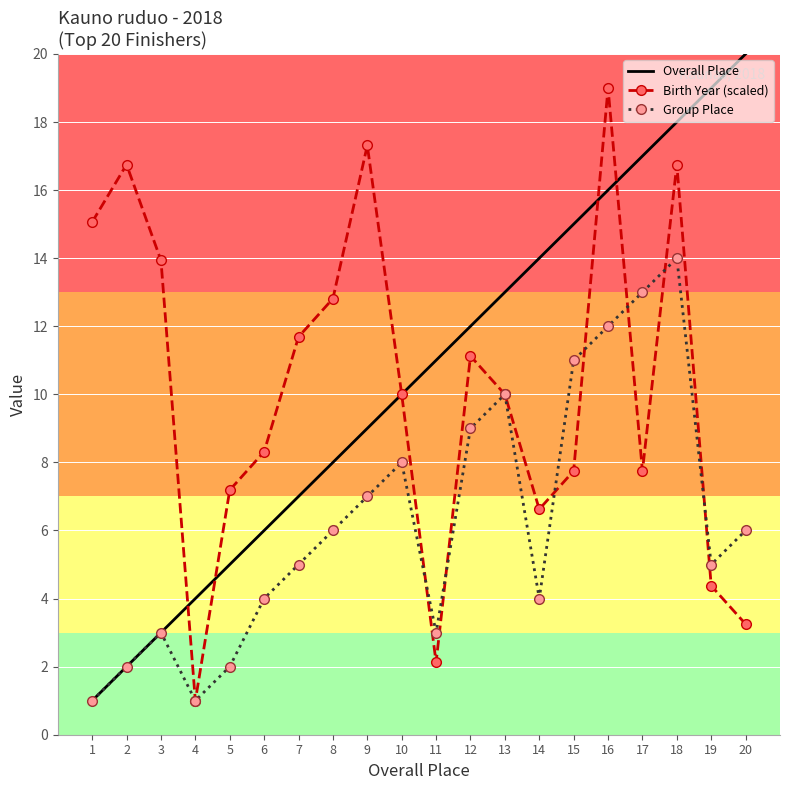

At which category is the sum across all series the highest?

18